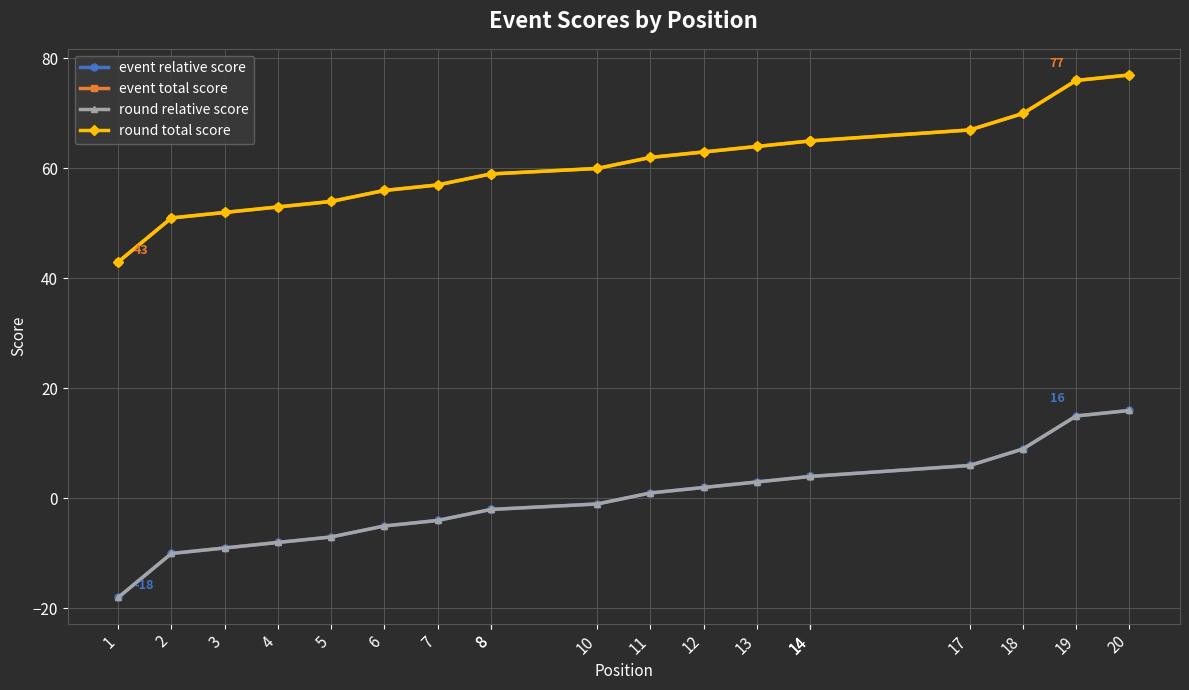

What is the spread (max minus min) of values at 14?

61